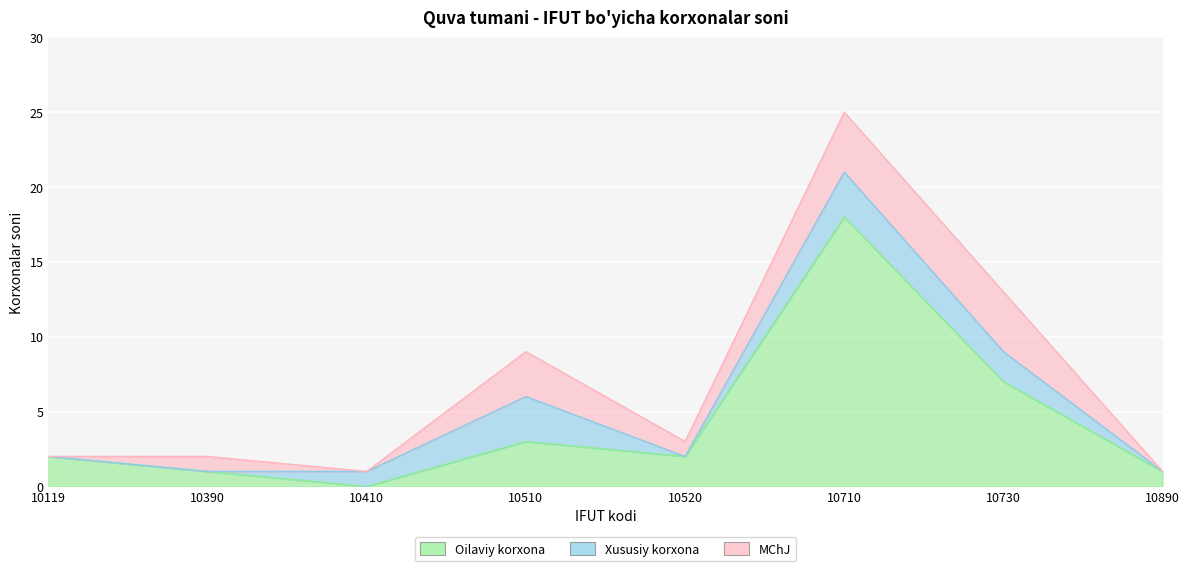

What is the total value across all series at 10510?

9